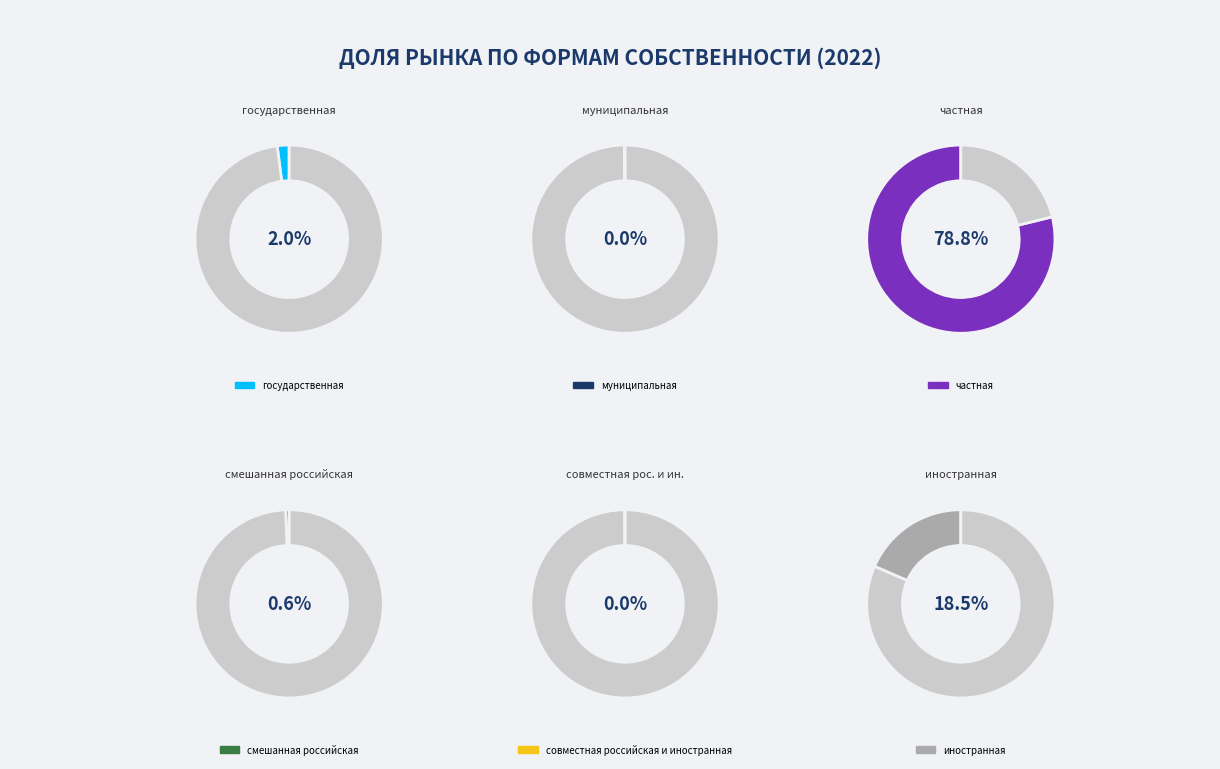

Is there a majority slice in this chart?

Yes